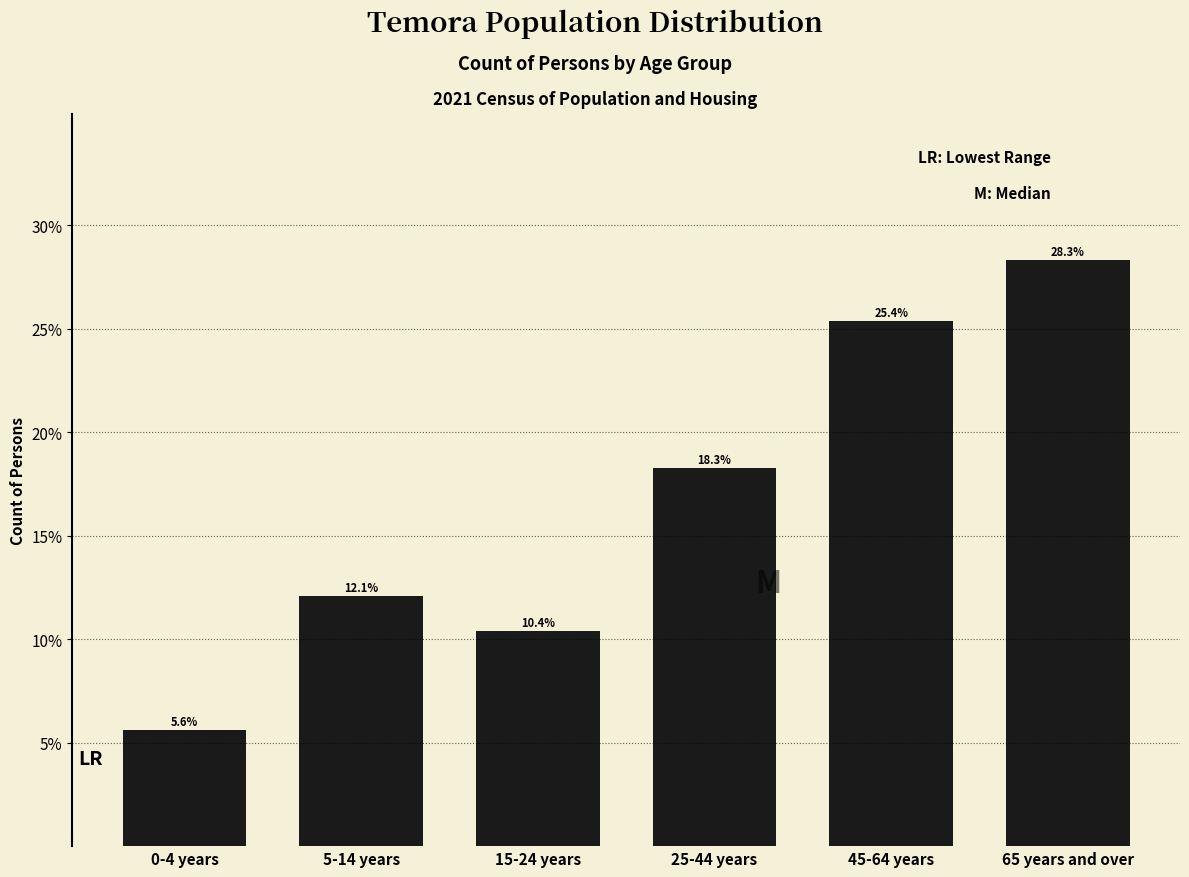

Reading left to right, what are all the values shown in this chart?

5.6	12.1	10.4	18.3	25.4	28.3